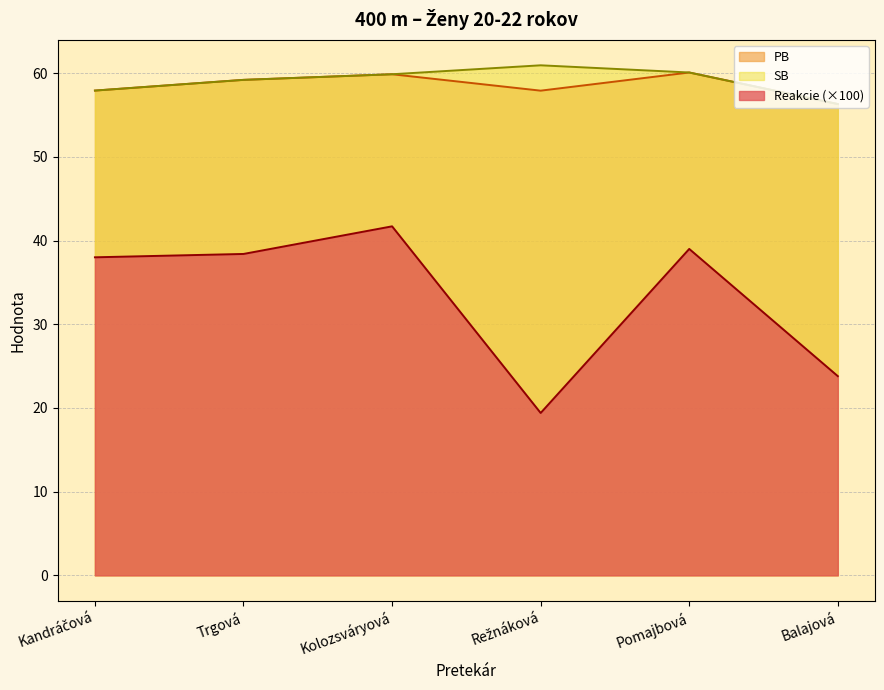

What is the sum of the PB values at Režnáková and Kolozsváryová?

117.8